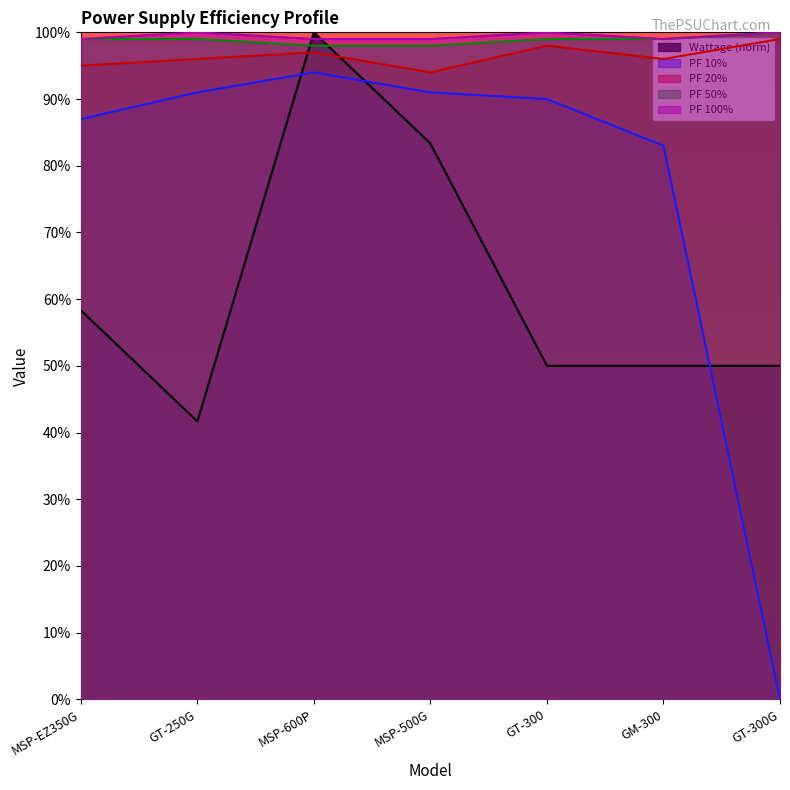

True or false: PF 100% and PF 50% cross at least once.

False